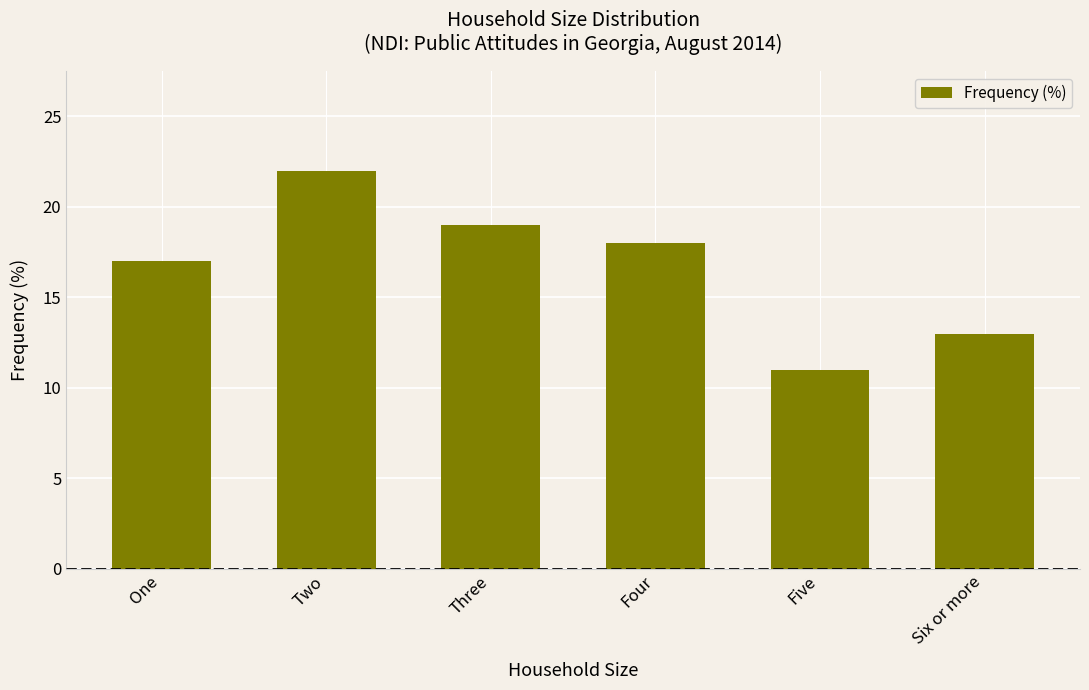

What is the label of the 5th bar from the right?

Two